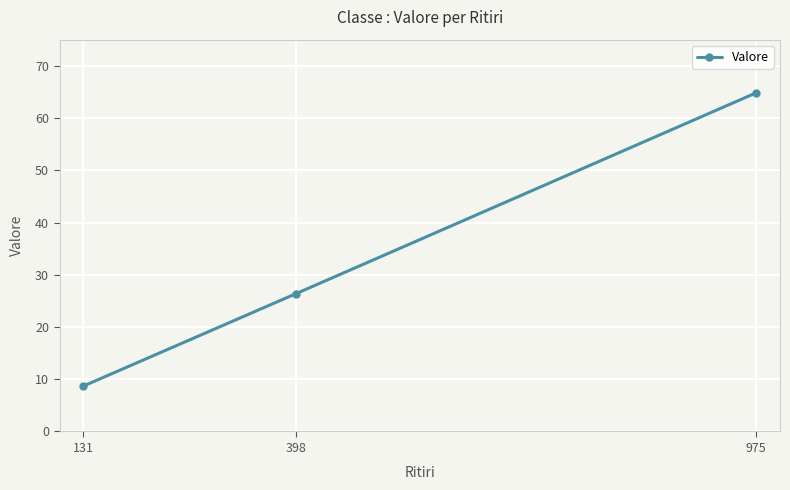

Is it true that the value at 398 is 47.4?

False